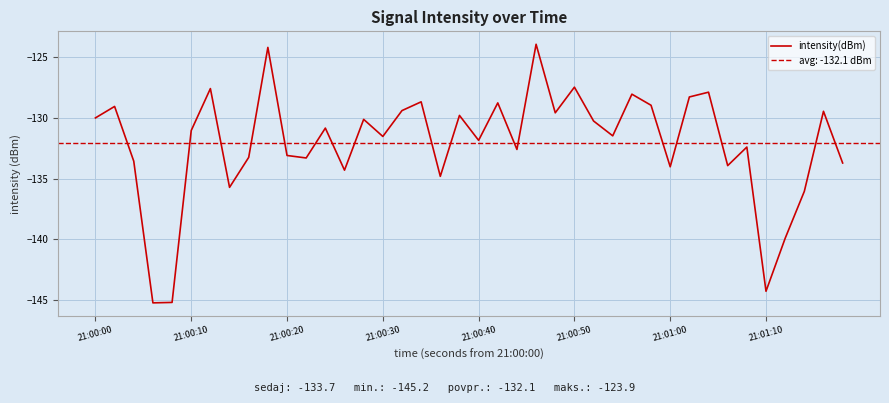

What is the maximum value for intensity(dBm)?

-123.9